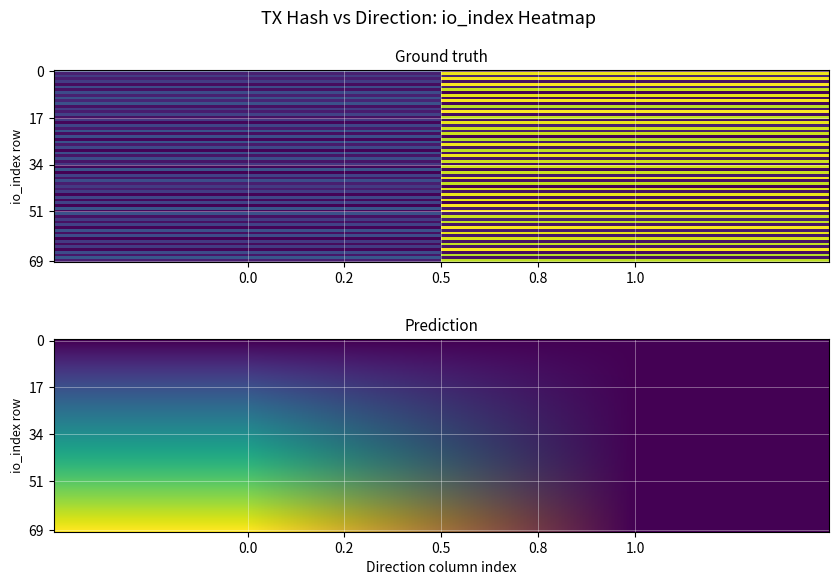

Which label corresponds to the smallest value in the chart?

direction